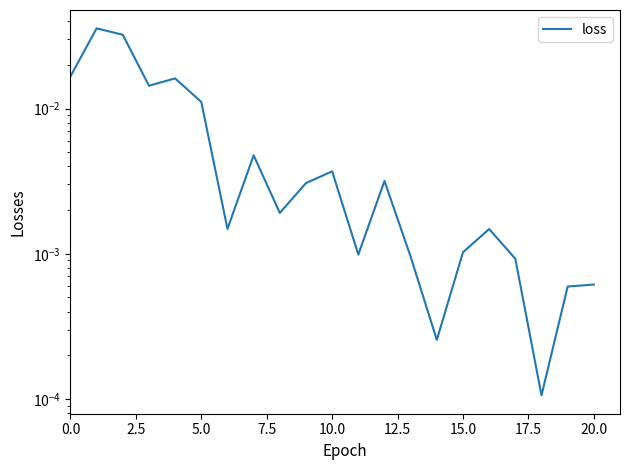

At which label is the value closest to 0?

18